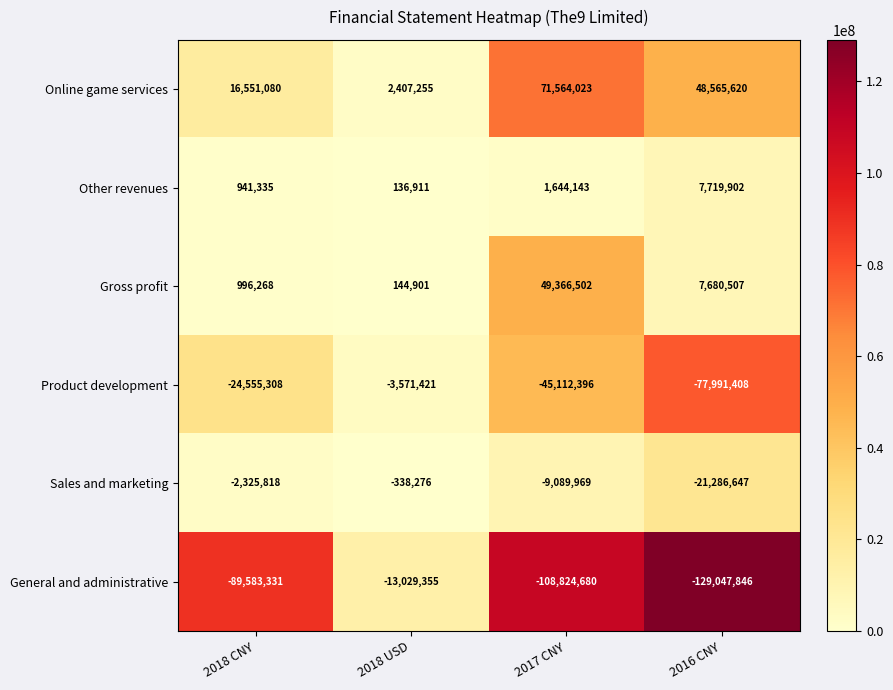

What is the highest value of the Gross profit series?

49366502